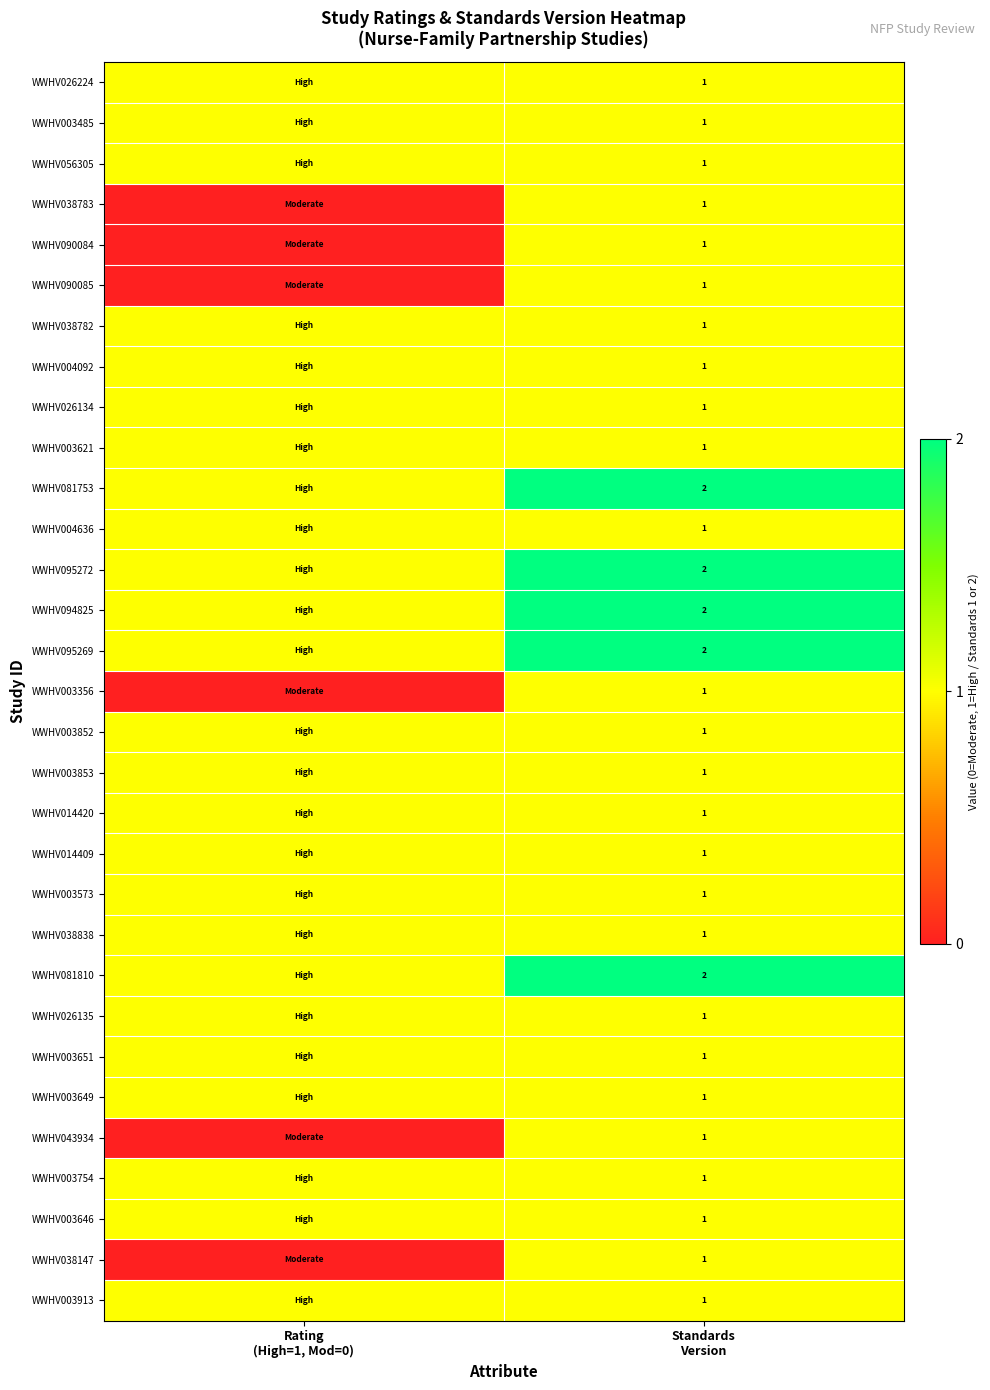

Rank the series by their maximum value, from lowest to highest.

WWHV026224, WWHV003485, WWHV056305, WWHV038783, WWHV090084, WWHV090085, WWHV038782, WWHV004092, WWHV026134, WWHV003621, WWHV004636, WWHV003356, WWHV003852, WWHV003853, WWHV014420, WWHV014409, WWHV003573, WWHV038838, WWHV026135, WWHV003651, WWHV003649, WWHV043934, WWHV003754, WWHV003646, WWHV038147, WWHV003913, WWHV081753, WWHV095272, WWHV094825, WWHV095269, WWHV081810